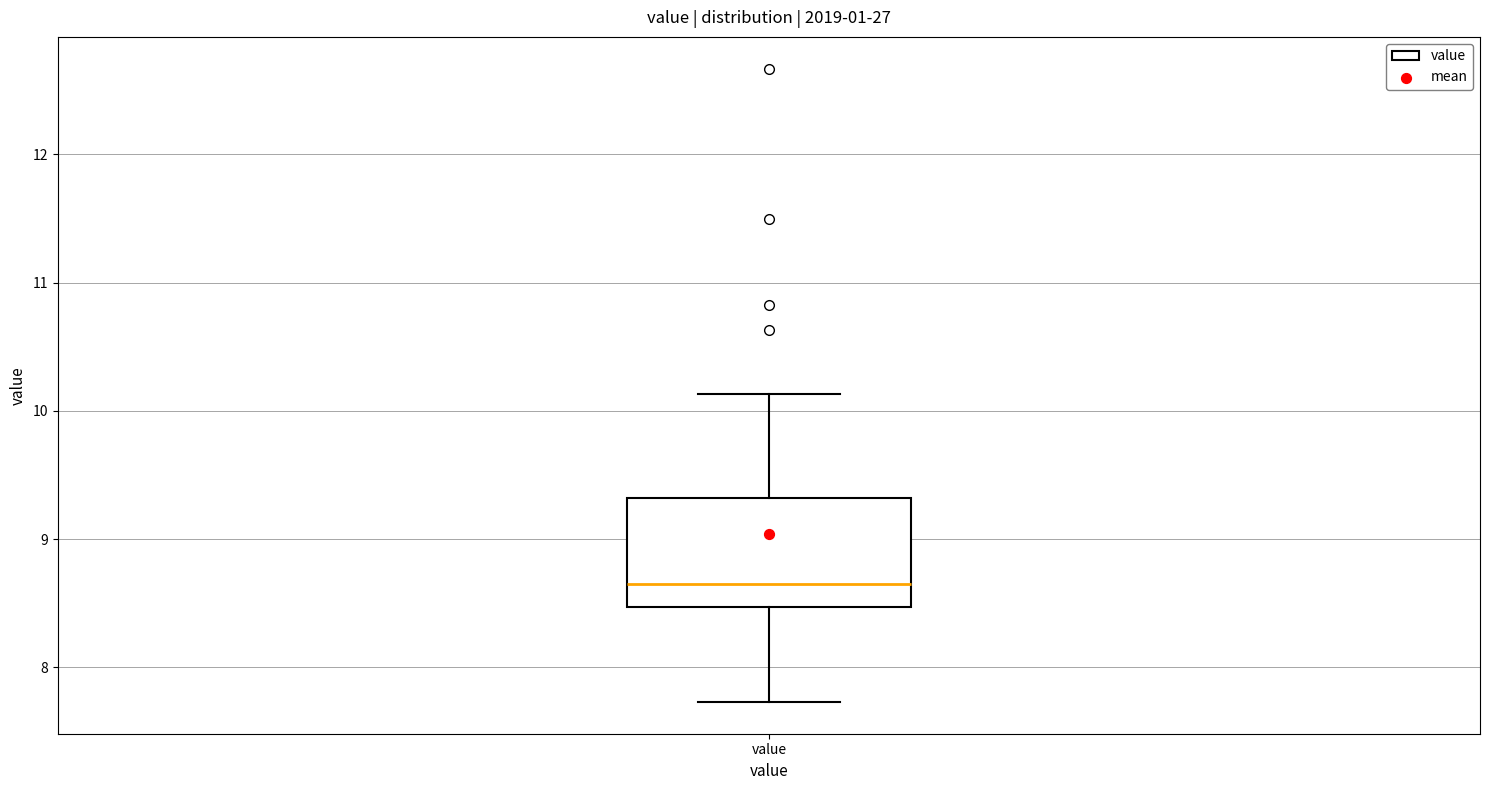

Where is the lower edge of the box for value on the y-axis? The values are not printed on the chart, so give them approximately, as read against the axis.

8.5